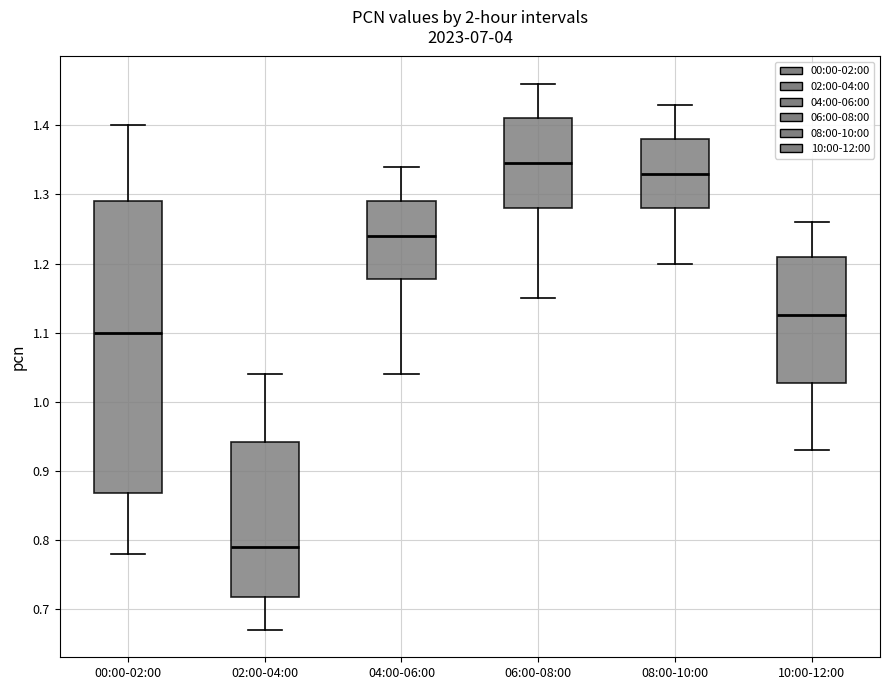

Which box is the tallest, from its lower edge to its upper edge?

00:00-02:00